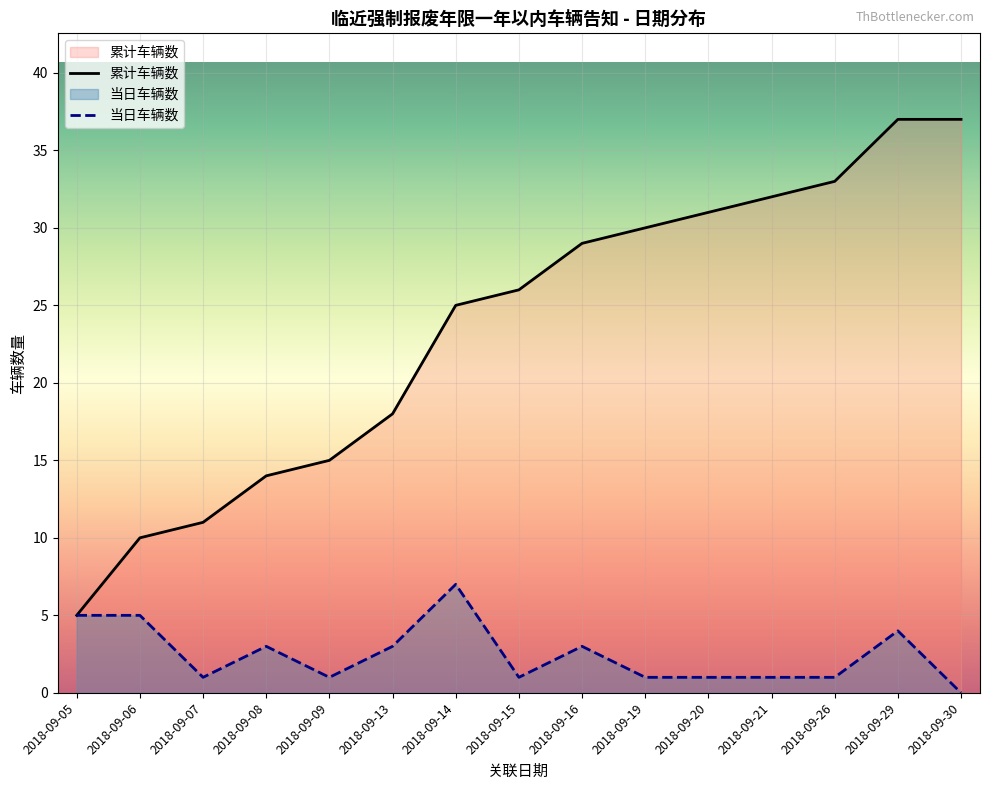

What is the difference between the maximum and minimum values?

32